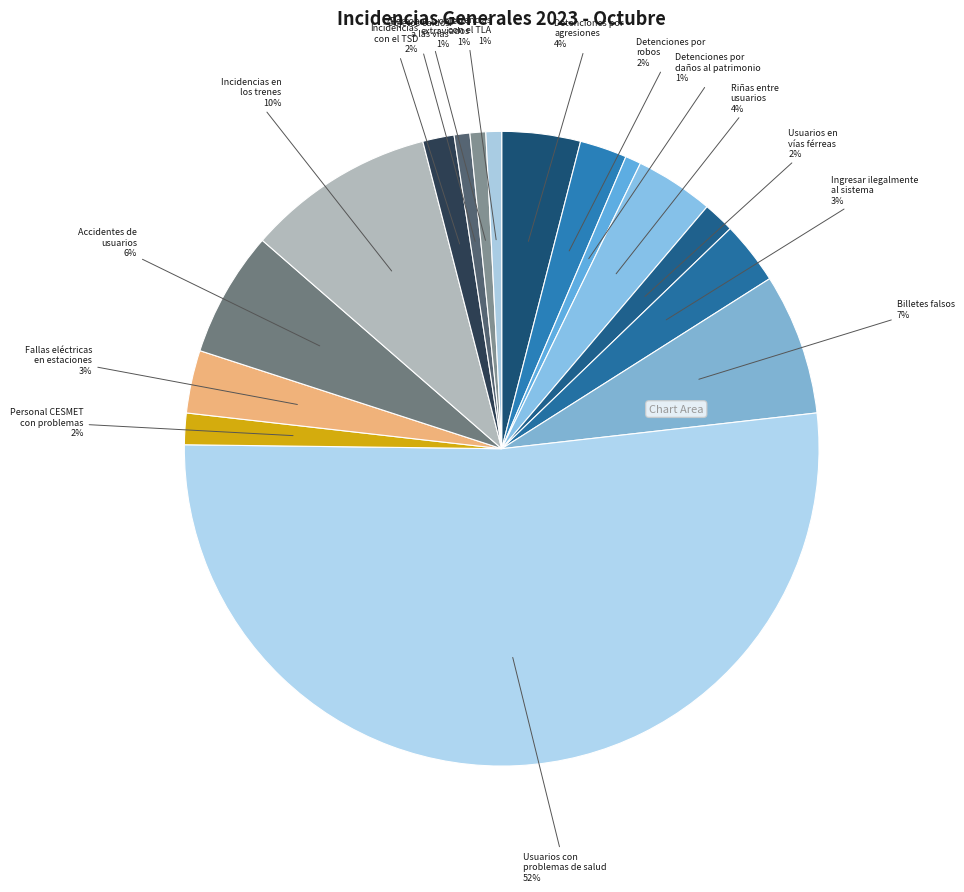

Which category has the smallest portion of the pie?

Detenciones por perfiles sospechosos